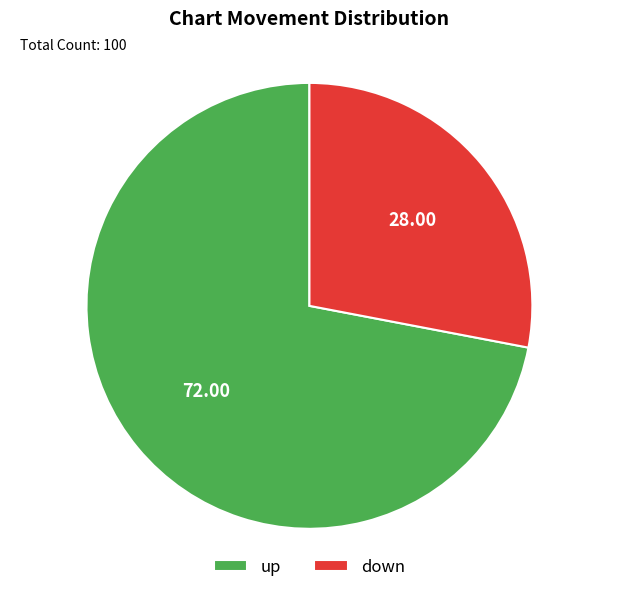

What is the smallest slice in the pie chart?

down